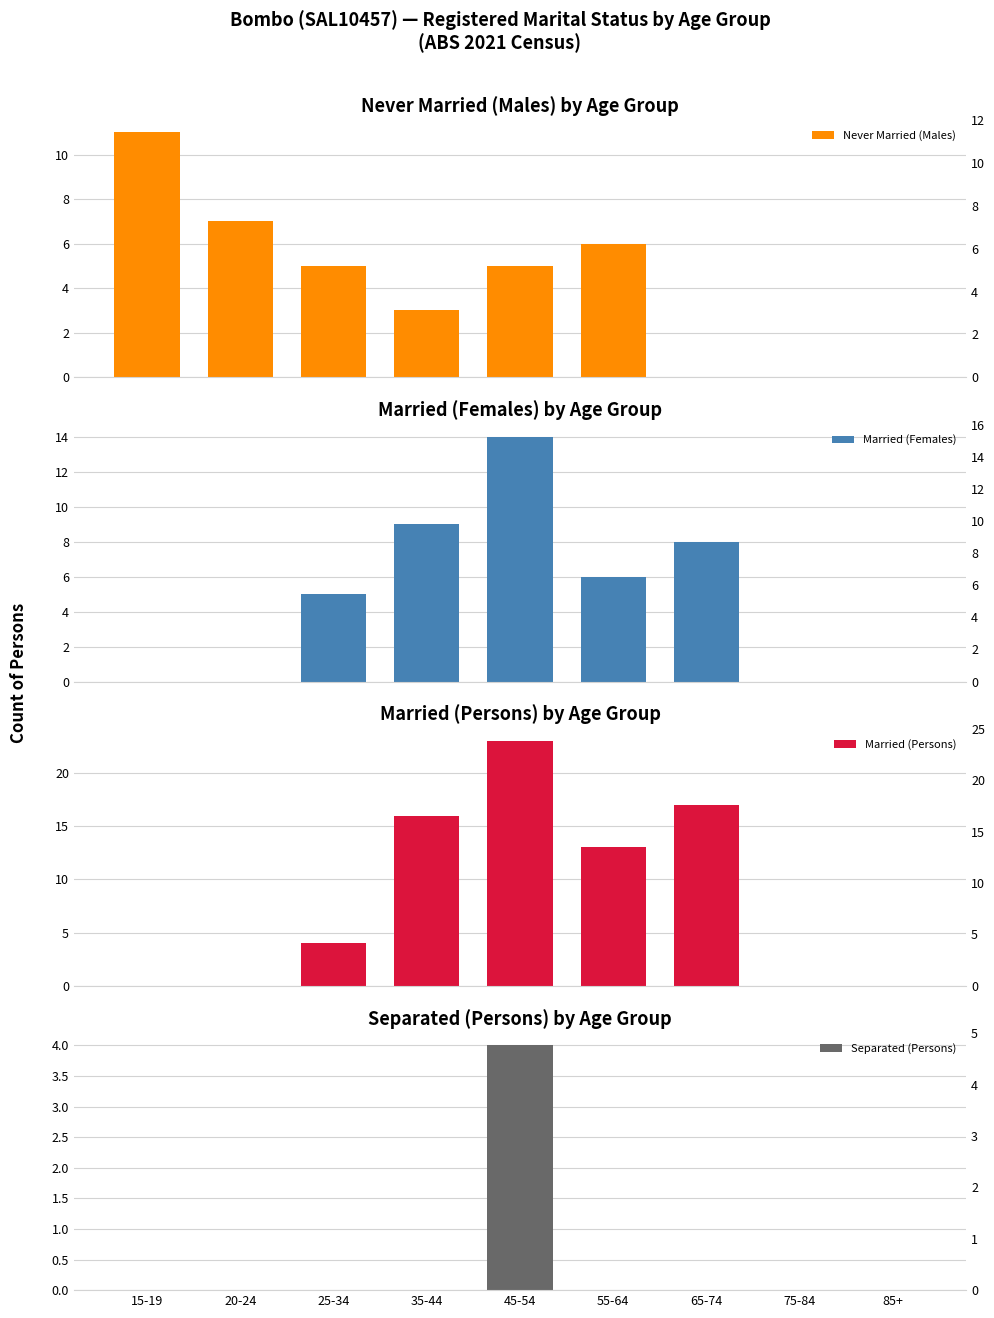

Are the bars horizontal?

No